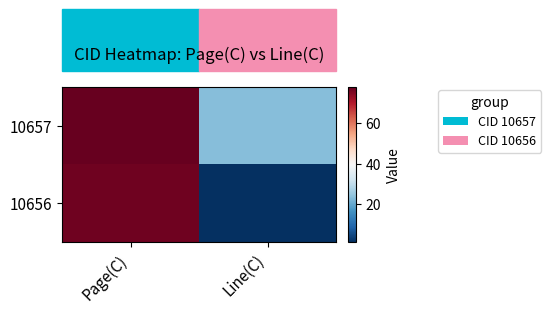

What is the greatest value displayed?

78